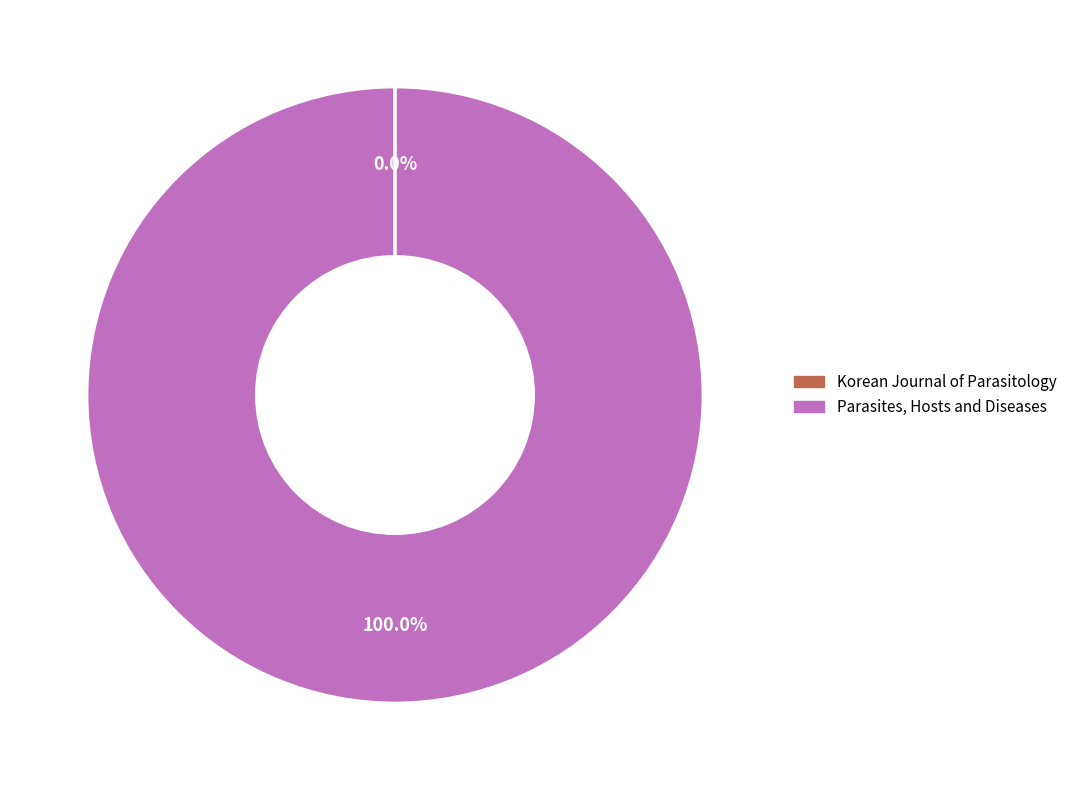

To the nearest percent, what is the difference between the largest and smallest slice percentages?

100%